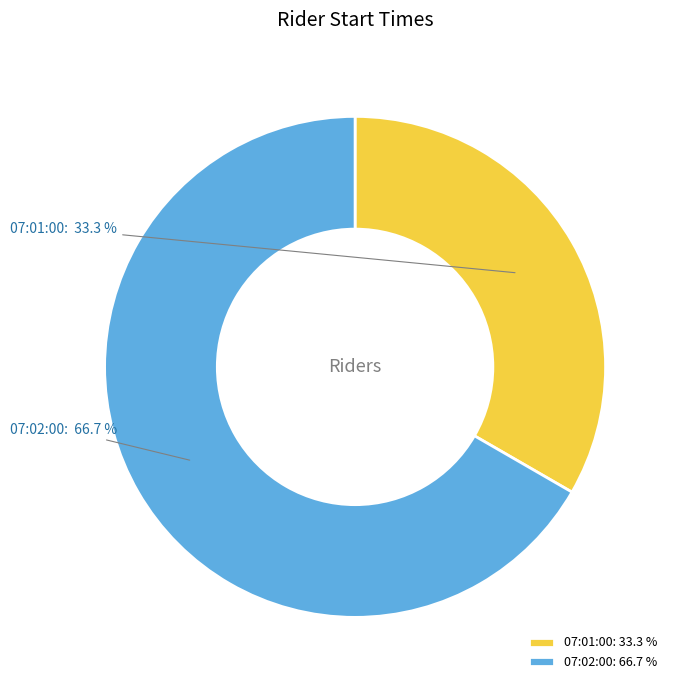

Which category accounts for the majority?

07:02:00